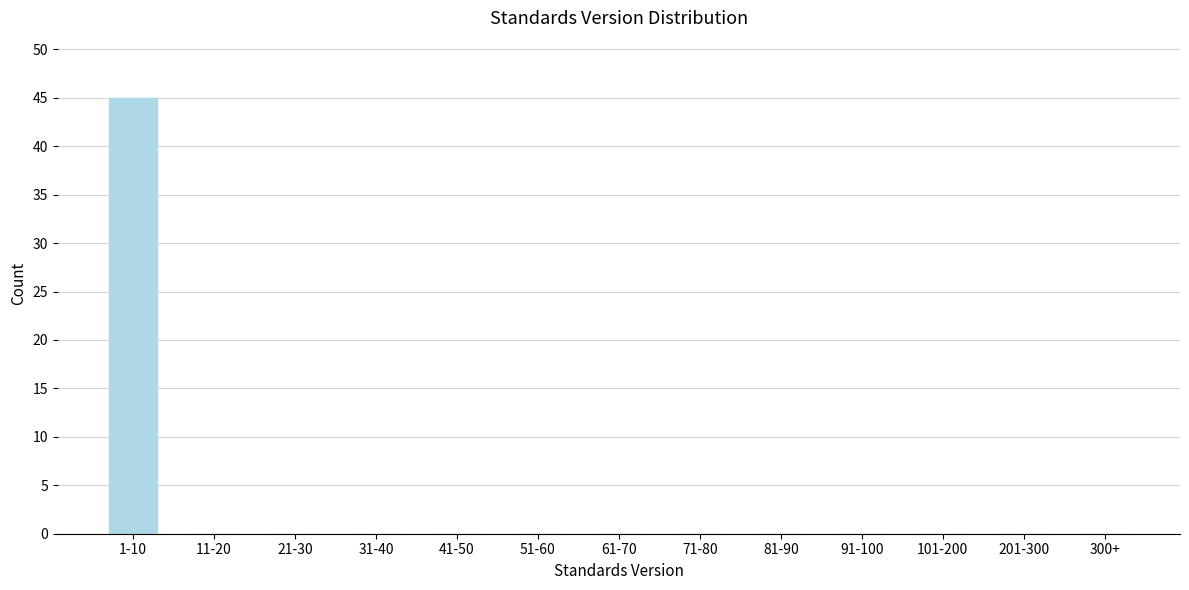

Reading left to right, extract all data points from this chart.

1-10=45	11-20=0	21-30=0	31-40=0	41-50=0	51-60=0	61-70=0	71-80=0	81-90=0	91-100=0	101-200=0	201-300=0	300+=0